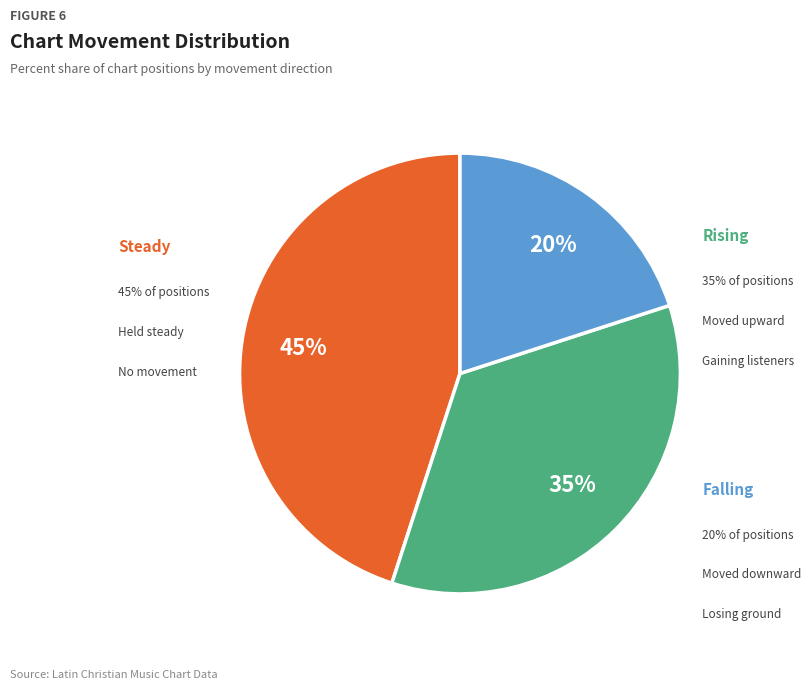

To the nearest percent, what is the average slice percentage?

33%